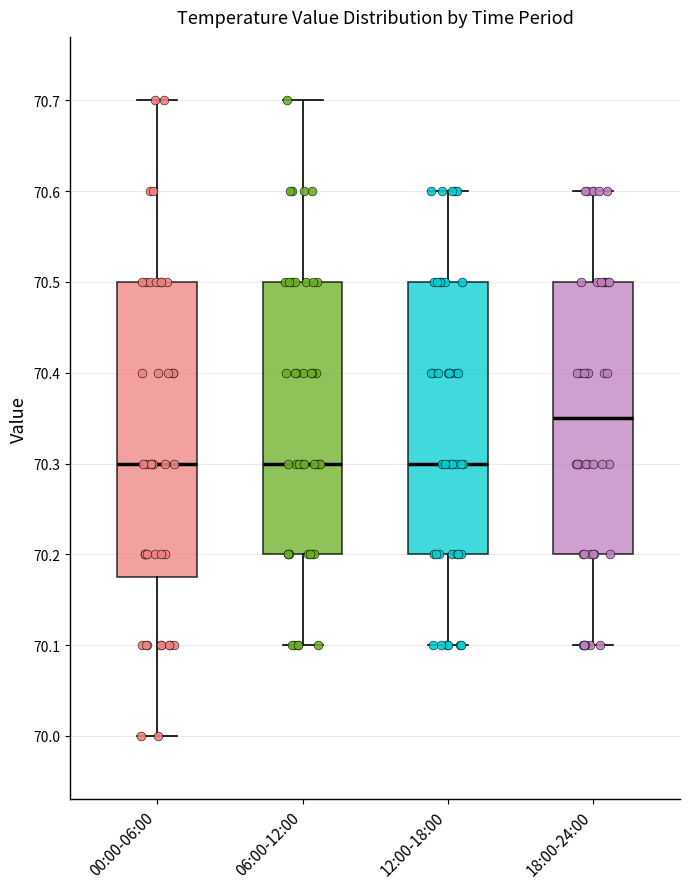

Reading left to right, read every box against the y-axis: the position of its median line, the range the box covers, and the ends of its whiskers. The values are not printed on the chart, so give them approximately, as read against the axis.

00:00-06:00: median 70.30, box 70.18 to 70.50, whiskers 70.00 to 70.70
06:00-12:00: median 70.30, box 70.20 to 70.50, whiskers 70.10 to 70.70
12:00-18:00: median 70.30, box 70.20 to 70.50, whiskers 70.10 to 70.60
18:00-24:00: median 70.35, box 70.20 to 70.50, whiskers 70.10 to 70.60